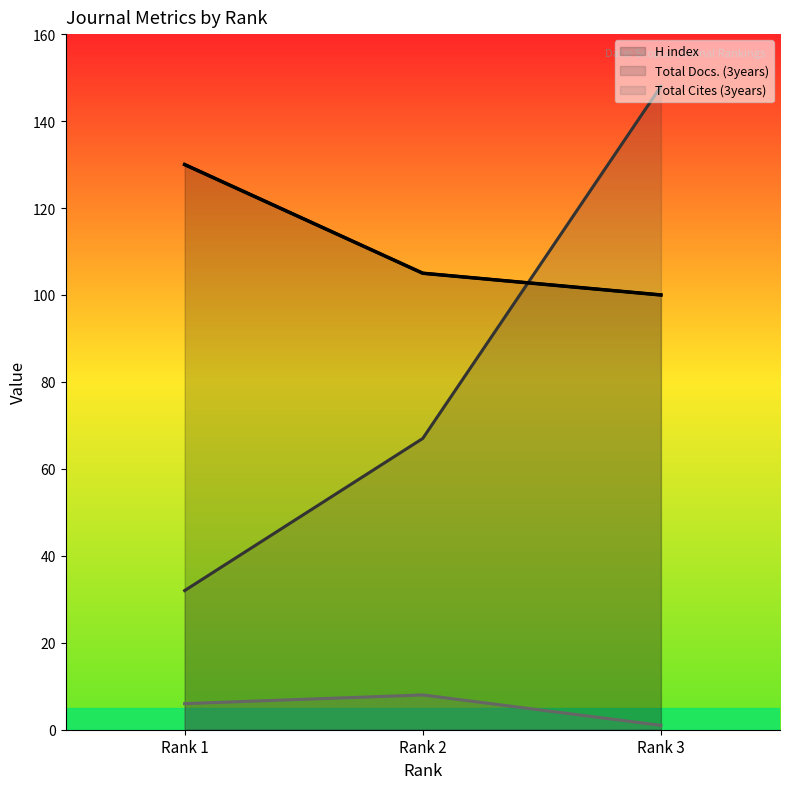

How many values in the Total Cites (3years) series are below 6?

1